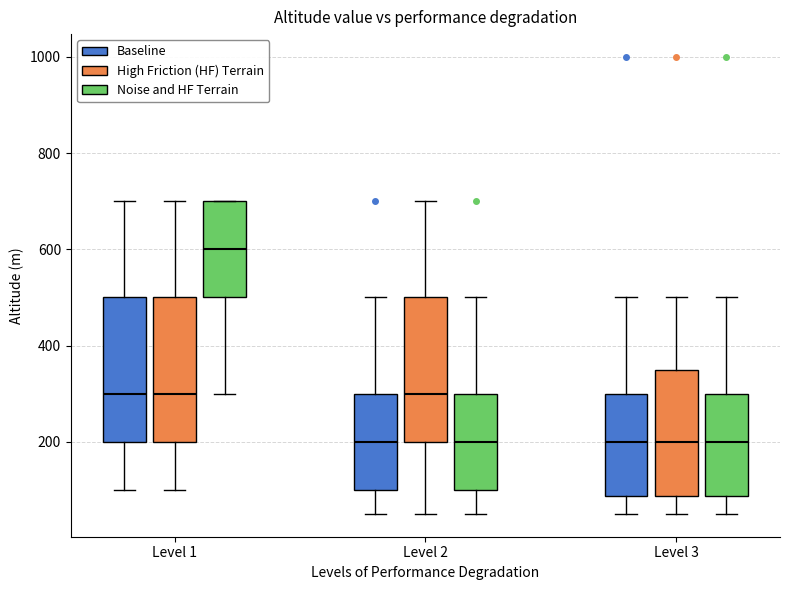

Reading left to right, read every box against the y-axis: the position of its median line, the range the box covers, and the ends of its whiskers. The values are not printed on the chart, so give them approximately, as read against the axis.

Level 1 (Baseline): median 300, box 200 to 500, whiskers 100 to 700
Level 1 (High Friction (HF) Terrain): median 300, box 200 to 500, whiskers 100 to 700
Level 1 (Noise and HF Terrain): median 600, box 500 to 700, whiskers 300 to 700
Level 2 (Baseline): median 200, box 100 to 300, whiskers 60 to 500
Level 2 (High Friction (HF) Terrain): median 300, box 200 to 500, whiskers 60 to 700
Level 2 (Noise and HF Terrain): median 200, box 100 to 300, whiskers 60 to 500
Level 3 (Baseline): median 200, box 80 to 300, whiskers 60 to 500
Level 3 (High Friction (HF) Terrain): median 200, box 80 to 360, whiskers 60 to 500
Level 3 (Noise and HF Terrain): median 200, box 80 to 300, whiskers 60 to 500